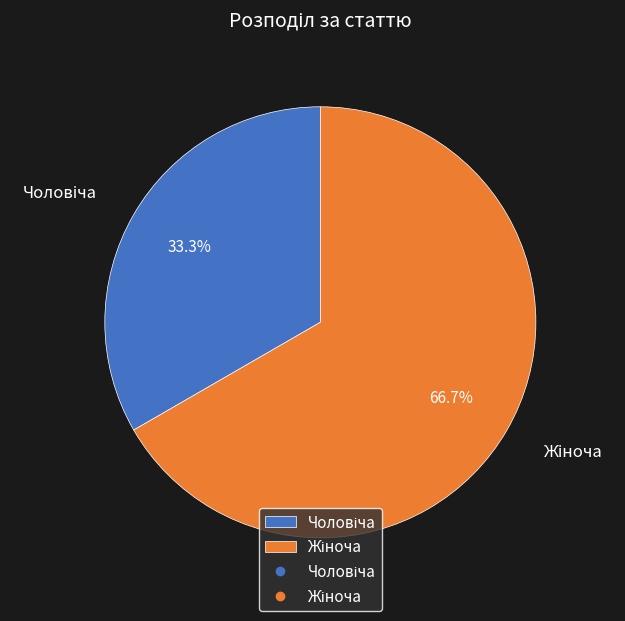

Is there any slice that represents more than half of the pie?

Yes